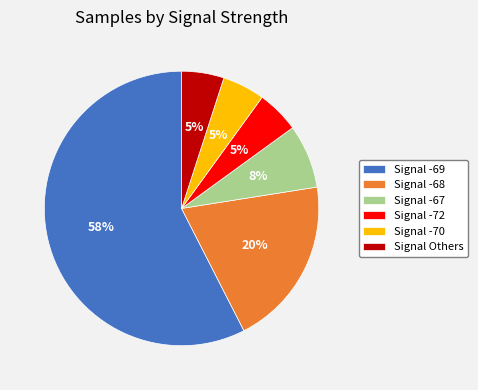

How many segments does this pie chart have?

6